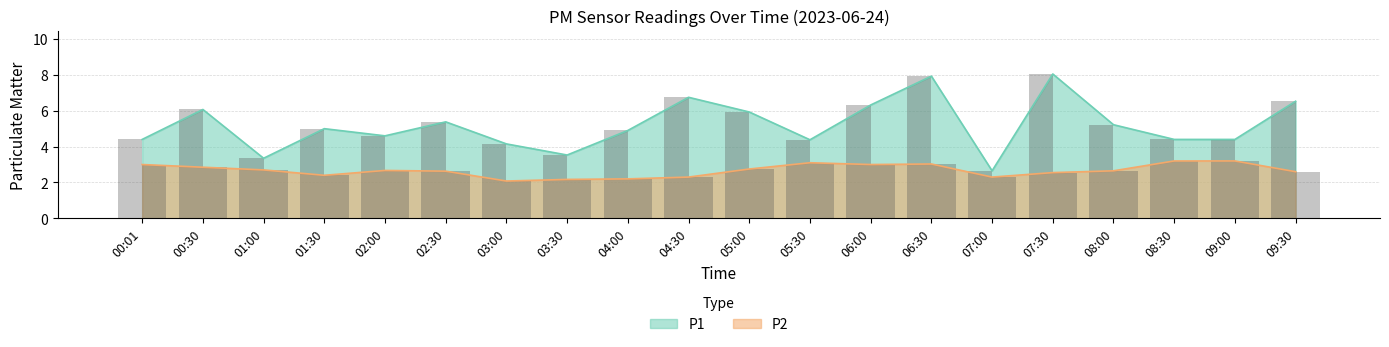

What position from the right is 06:00?

8